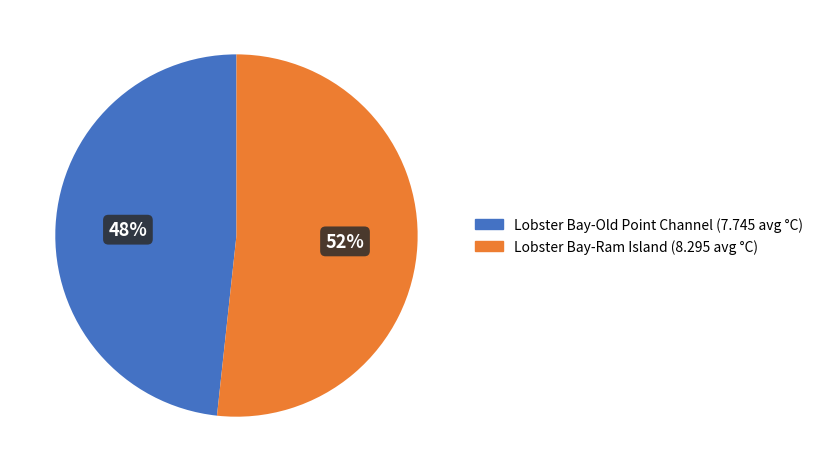

How many segments does this pie chart have?

2